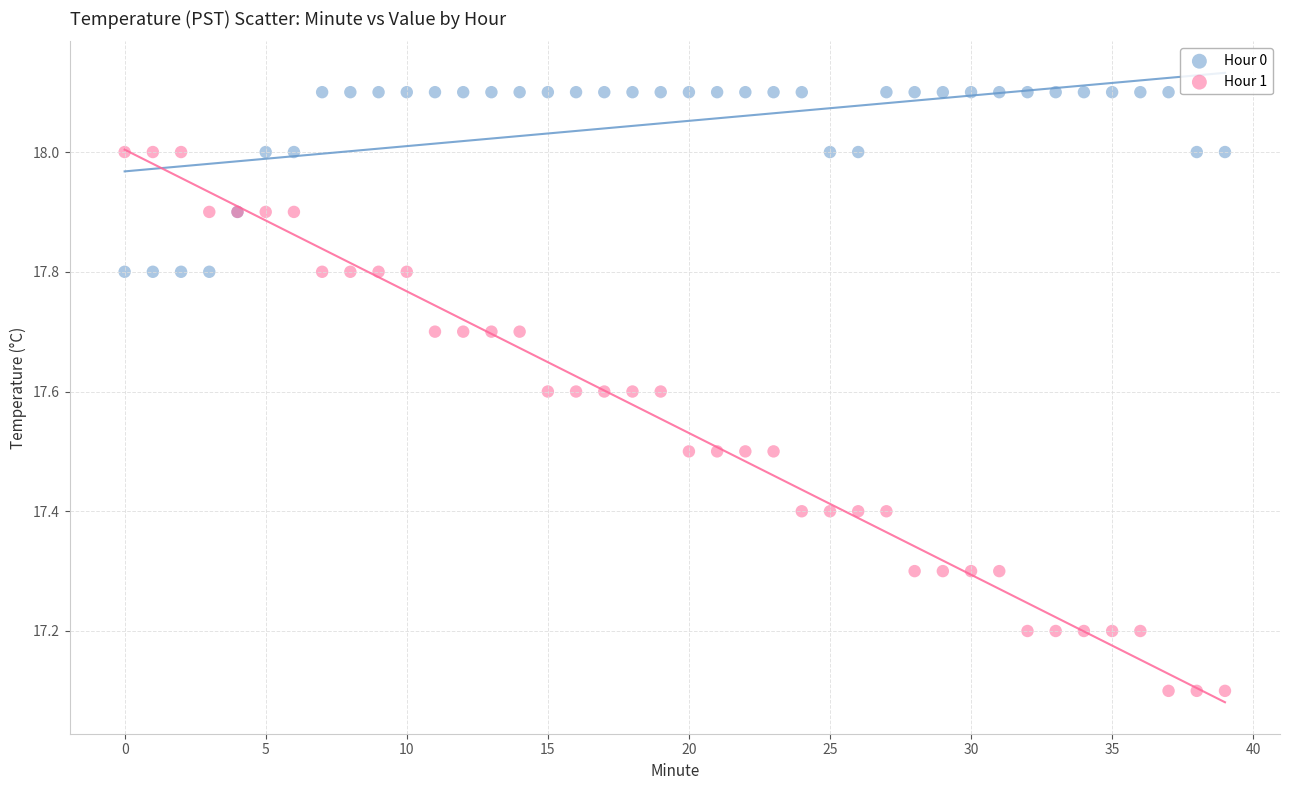

Which series contains the lowest Y value?

Hour 1